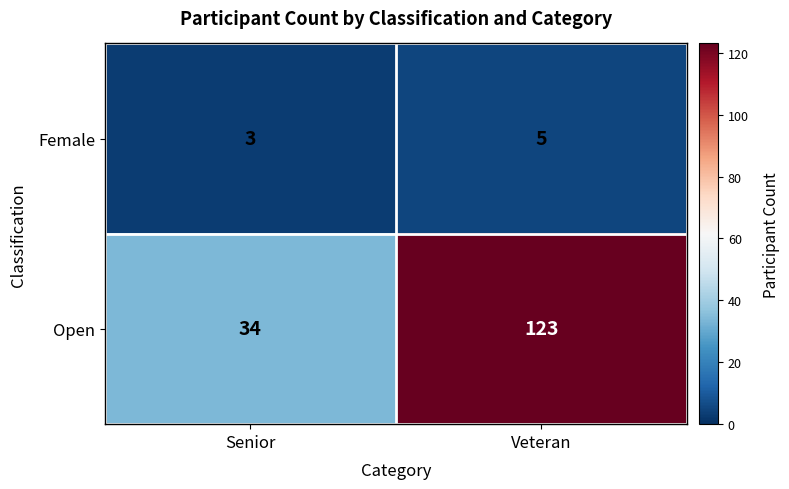

Is it true that Open equals 123 at Veteran?

True